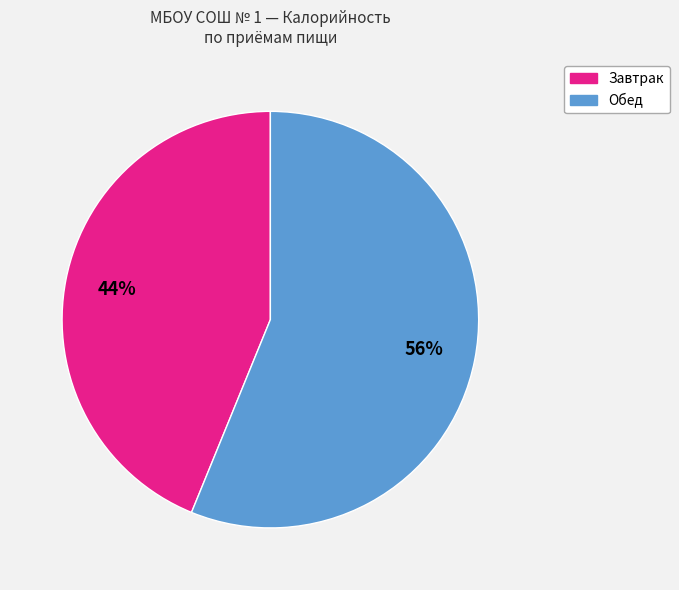

To the nearest percent, what is the average slice percentage?

50%